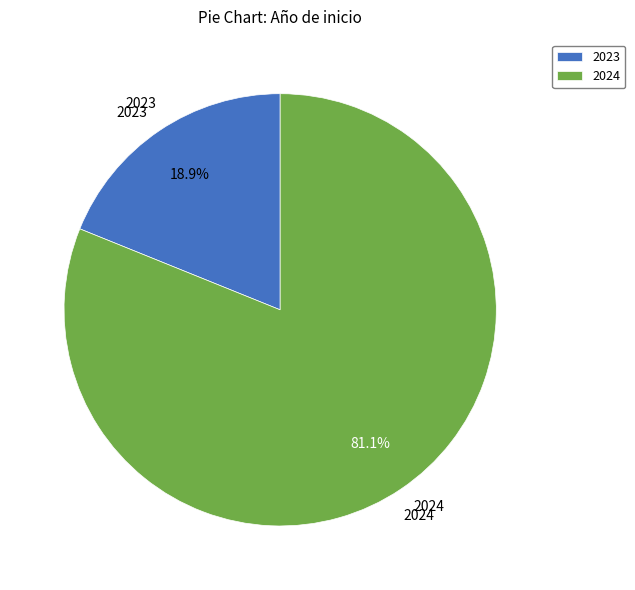

To the nearest percent, what portion does 2024 represent?

81%